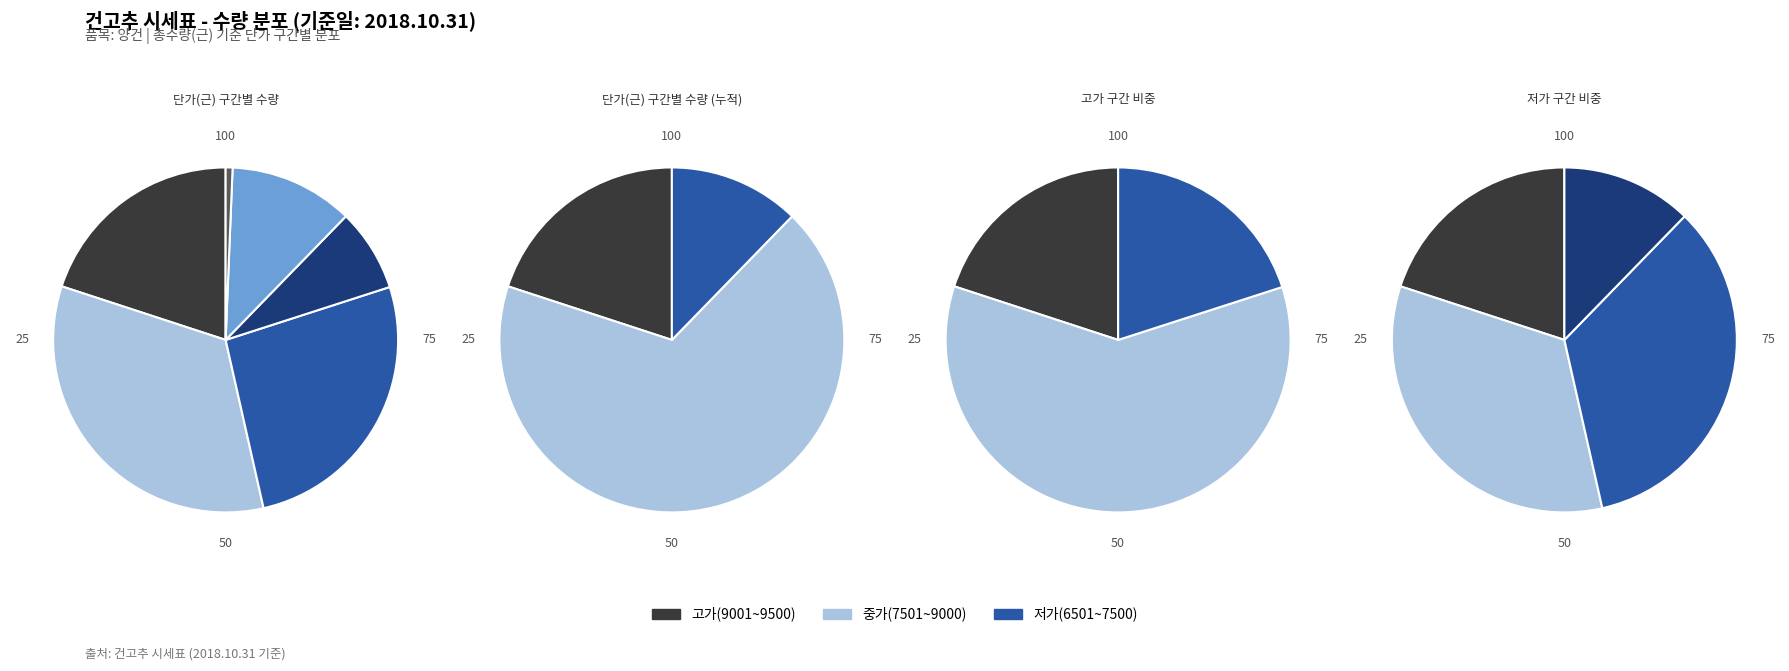

Does any single category account for the majority?

No